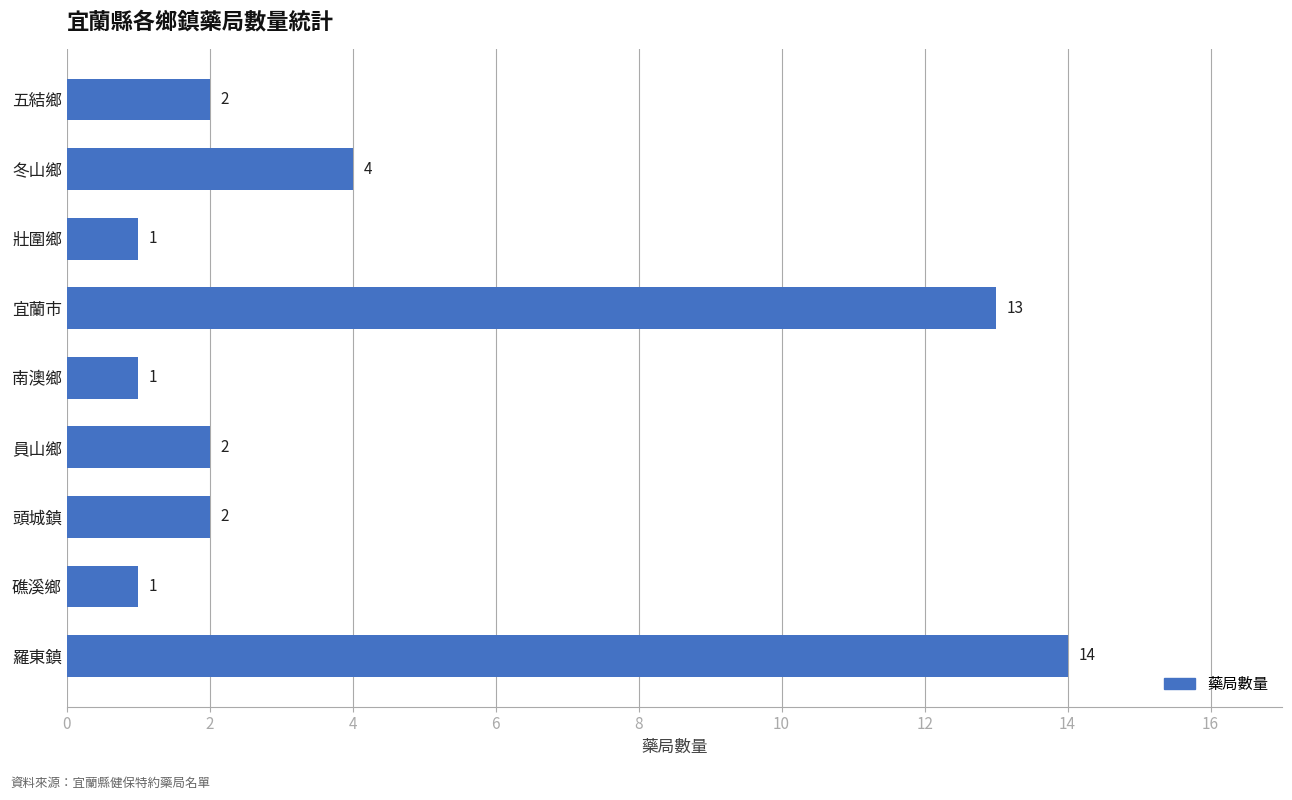

The chart shows a value of 2 at 員山鄉. True or false?

True